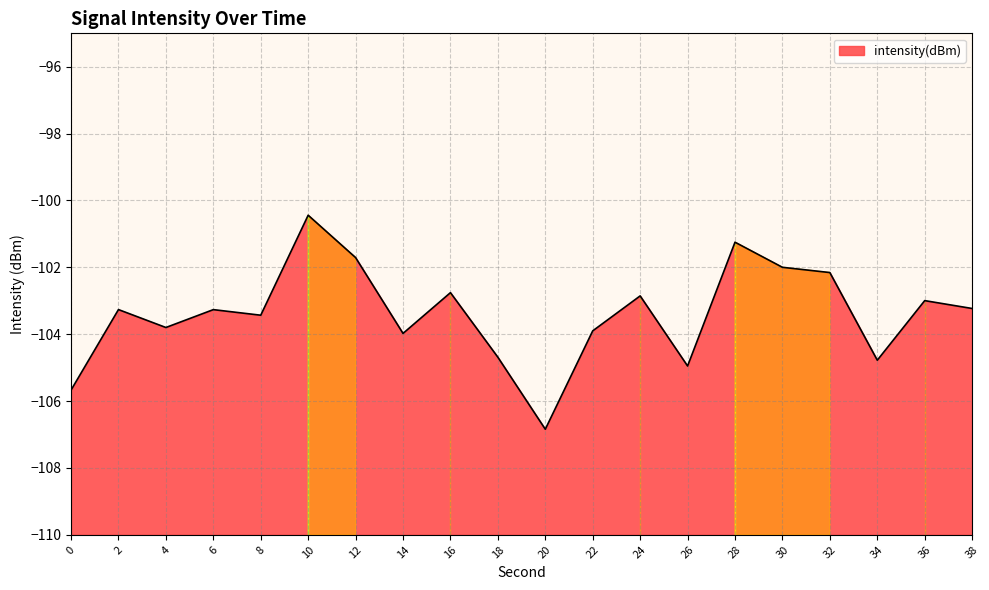

List the labels in order of value, largest first.

10, 28, 12, 30, 32, 16, 24, 36, 38, 2, 6, 8, 4, 22, 14, 18, 34, 26, 0, 20